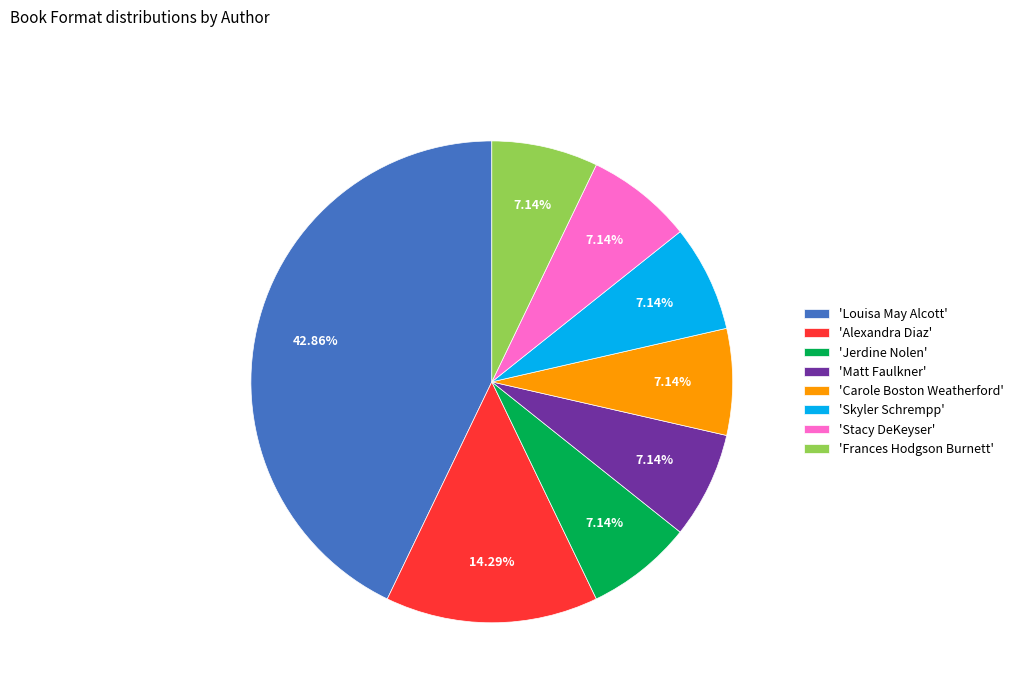

Which slice is the largest?

'Louisa May Alcott'